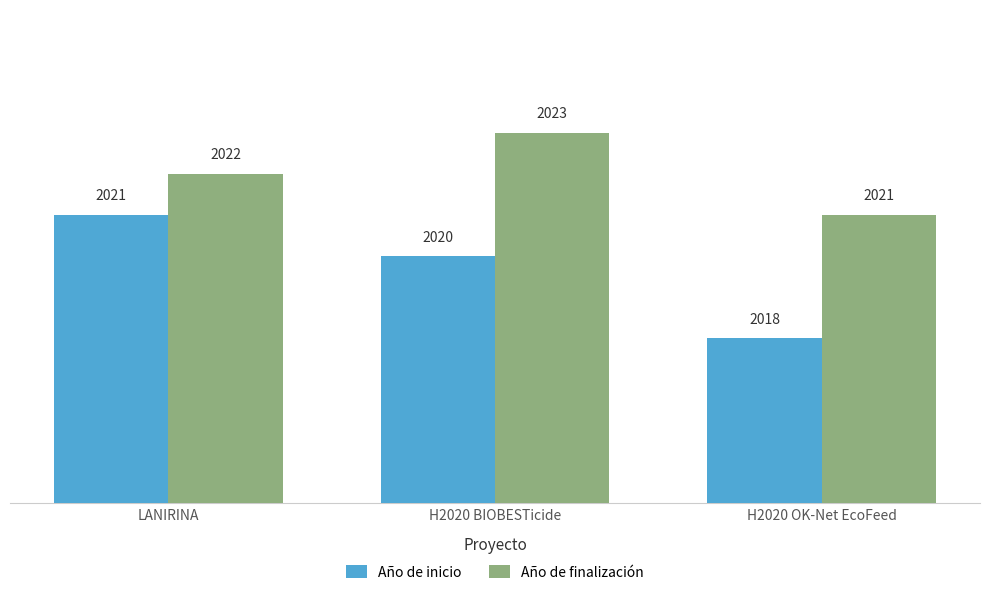

What is the difference between the Año de finalización values at H2020 BIOBESTicide and H2020 OK-Net EcoFeed?

2